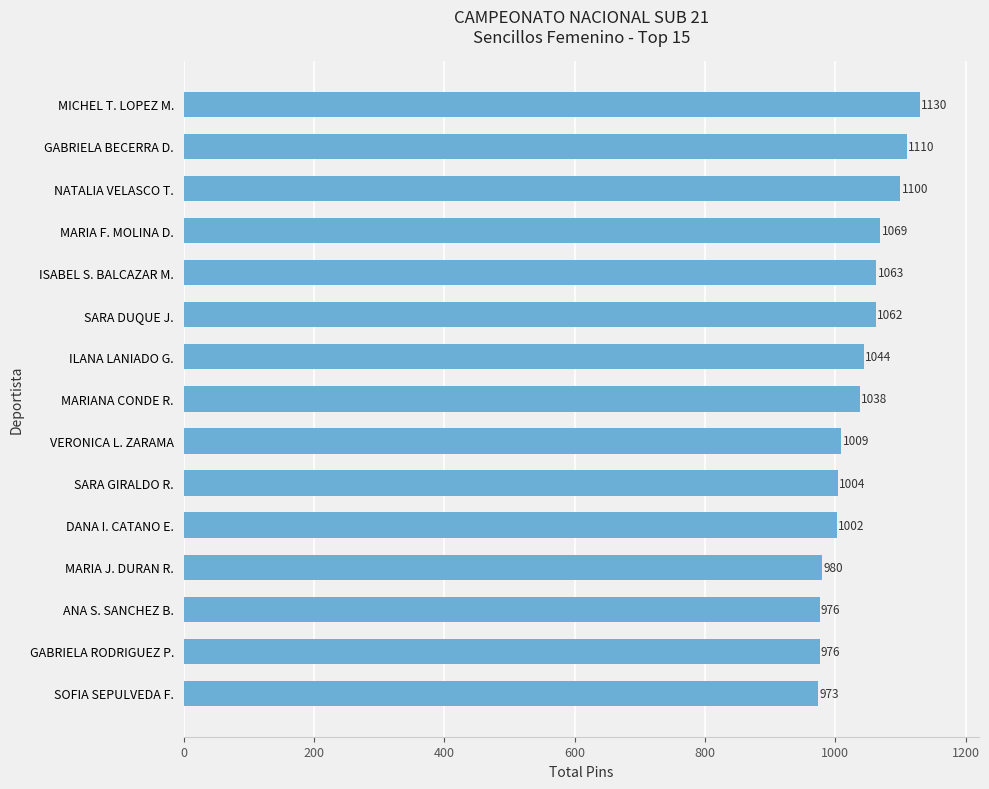

What is the label of the 4th bar from the bottom?

MARIA J. DURAN R.